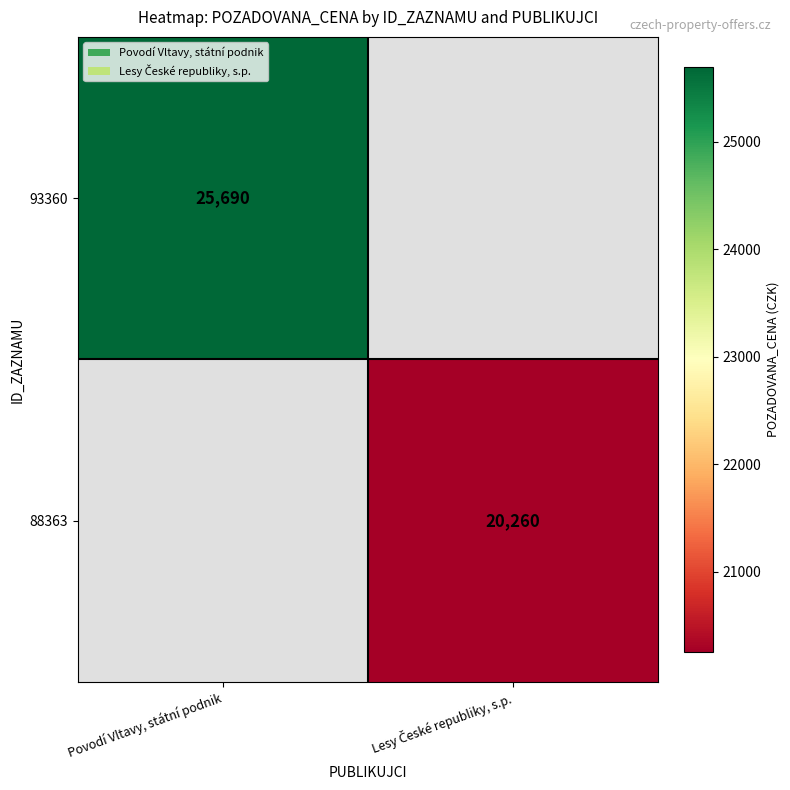

What is the maximum value shown in the chart?

25690